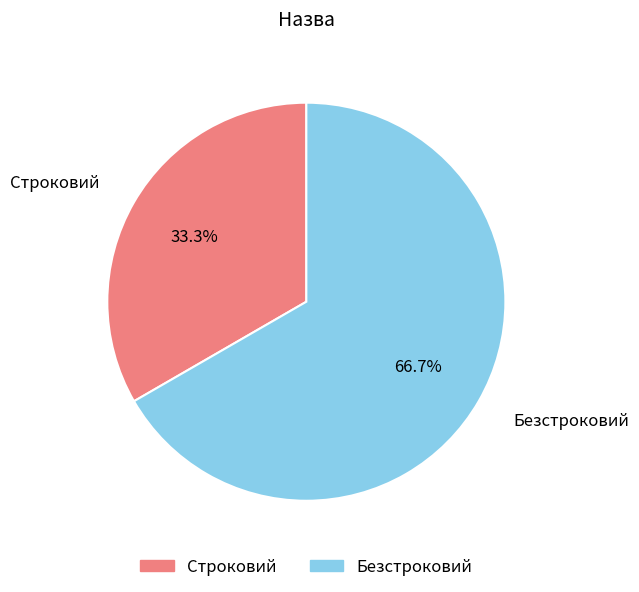

Do Строковий and Безстроковий together represent more than half of the pie?

Yes